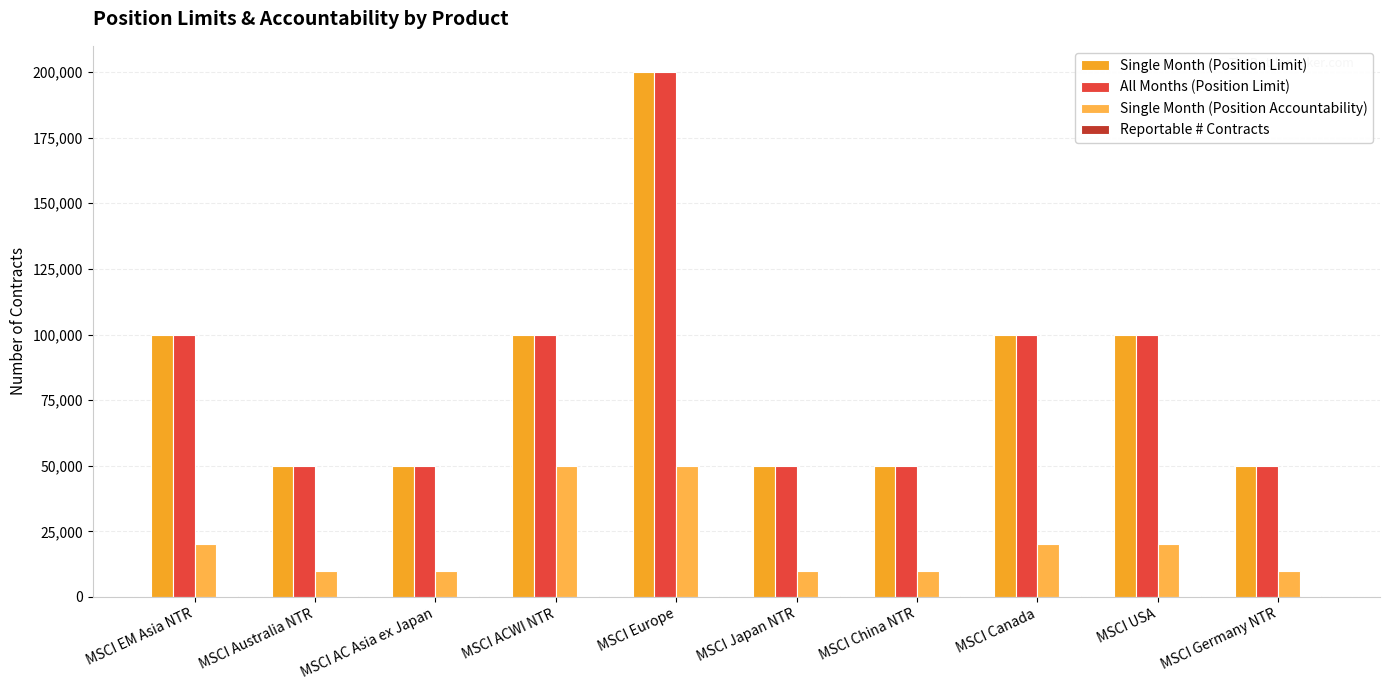

What is the label of the 10th bar from the right?

MSCI EM Asia NTR